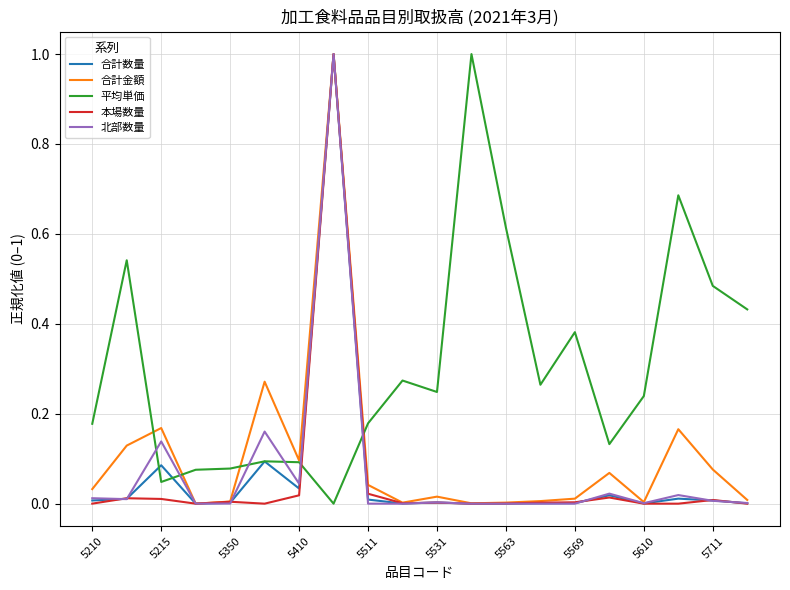

After their last crossing, which series has the higher values: 北部数量 or 平均単価?

平均単価